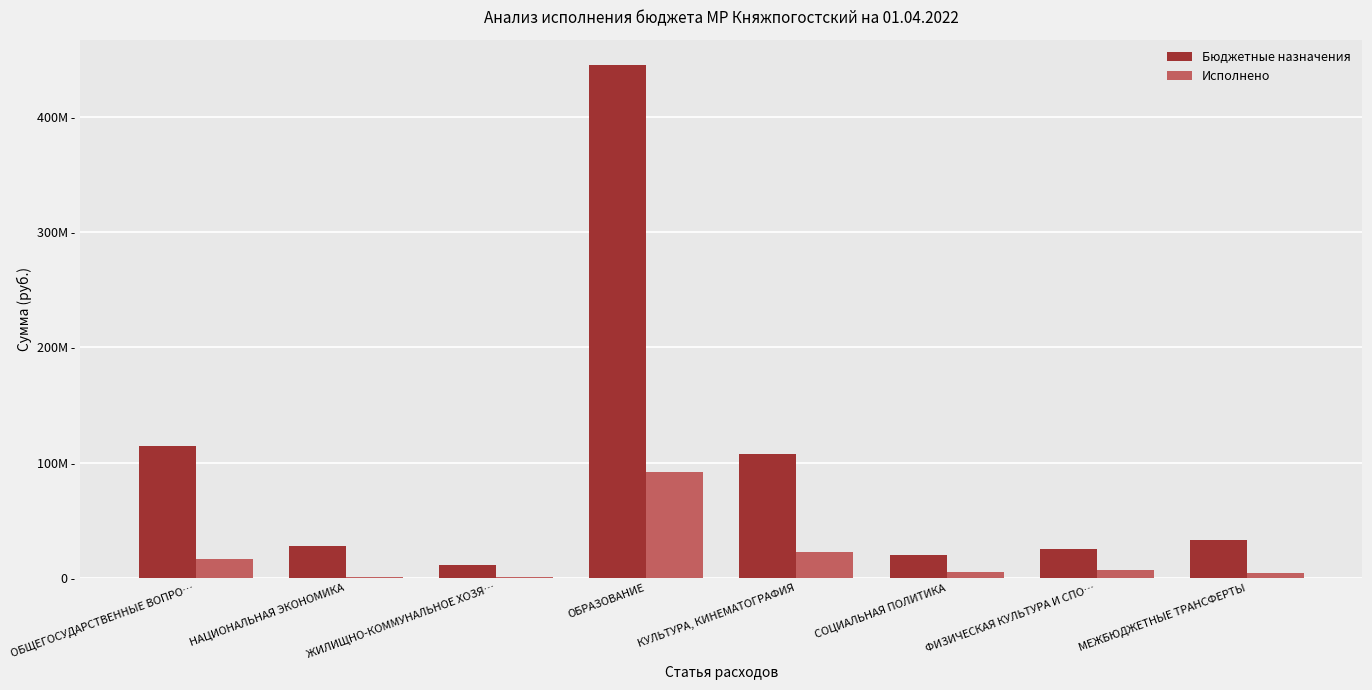

True or false: Исполнено has a value of 4211430.8 at ФИЗИЧЕСКАЯ КУЛЬТУРА И СПО….

False